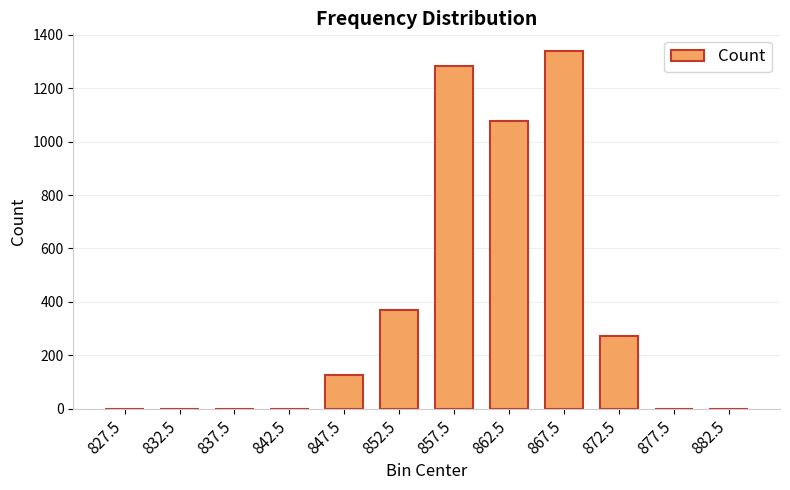

At which label is the value closest to 669?

852.5